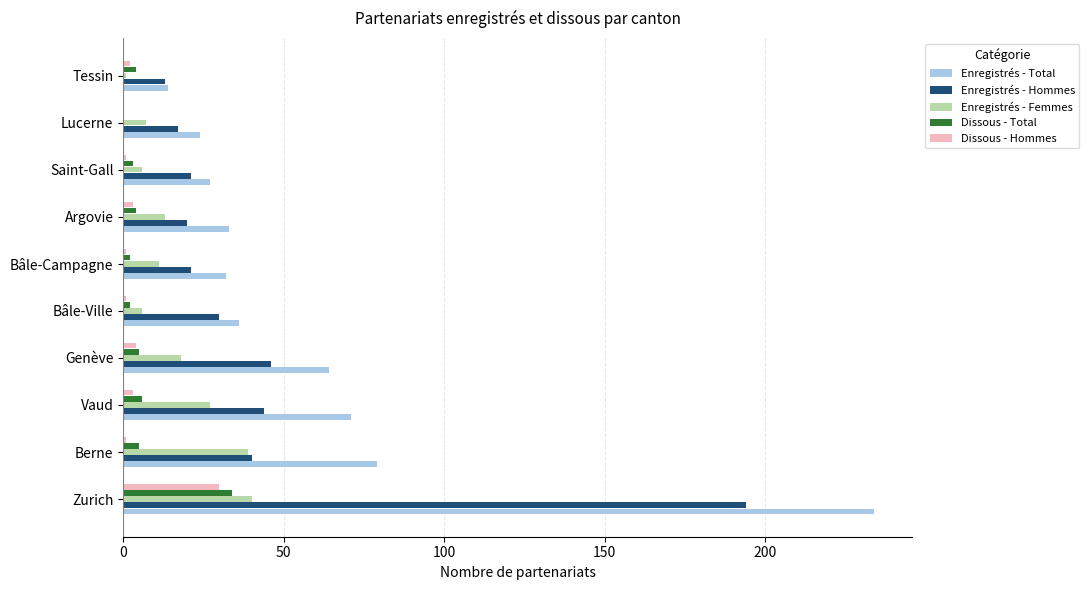

How many series are shown in this chart?

5